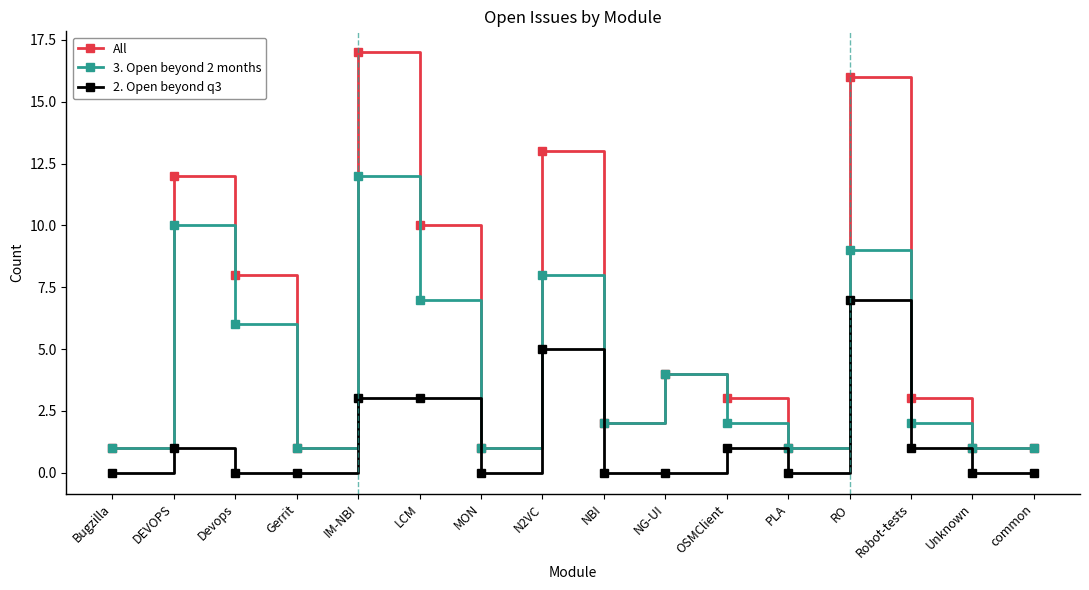

Reading left to right, transcribe all the data shown in this chart.

All: 1	12	8	1	17	10	1	13	2	4	3	1	16	3	1	1
3. Open beyond 2 months: 1	10	6	1	12	7	1	8	2	4	2	1	9	2	1	1
2. Open beyond q3: 0	1	0	0	3	3	0	5	0	0	1	0	7	1	0	0